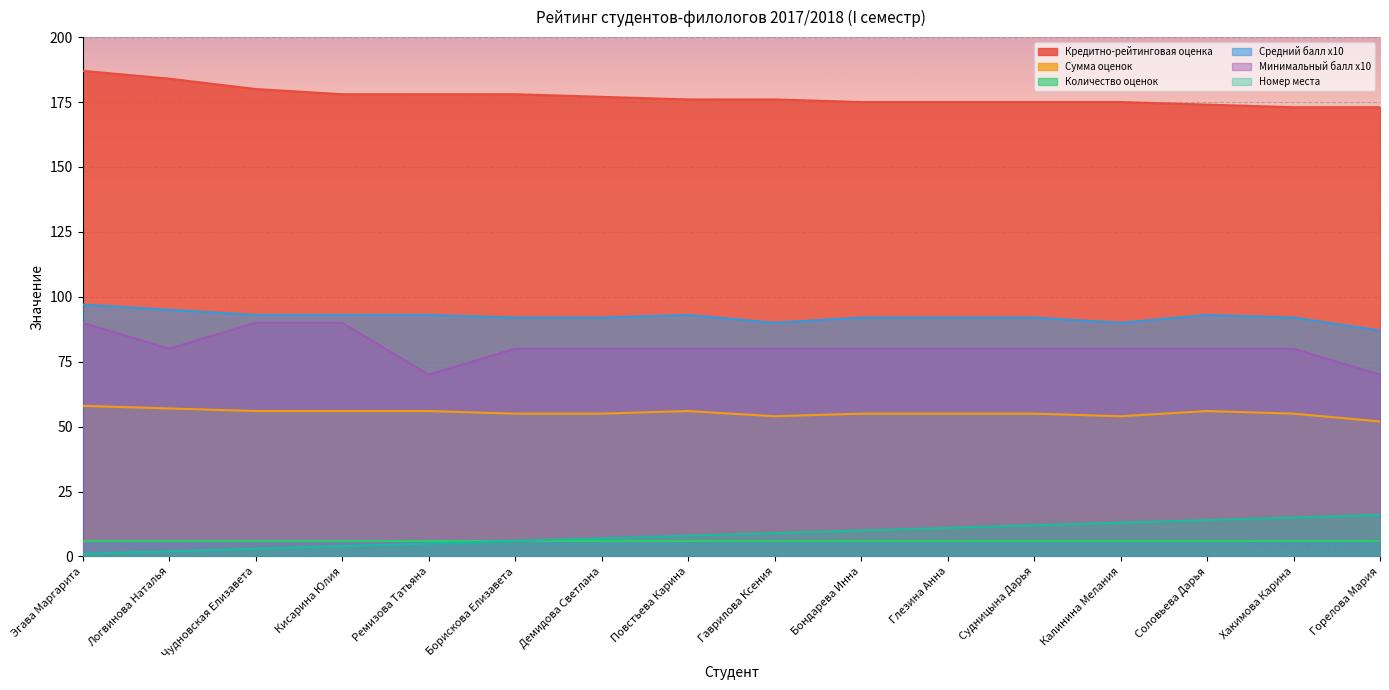

Which category has the highest value in the Номер места series?

Горелова Мария